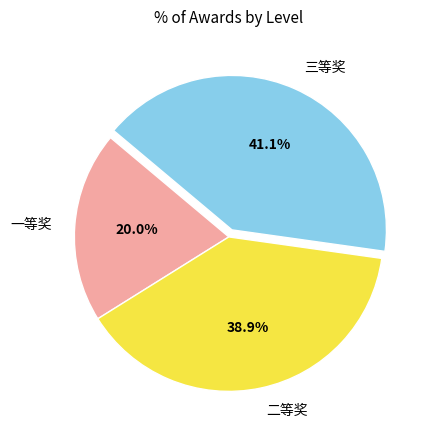

To the nearest percent, what portion does 二等奖 represent?

39%